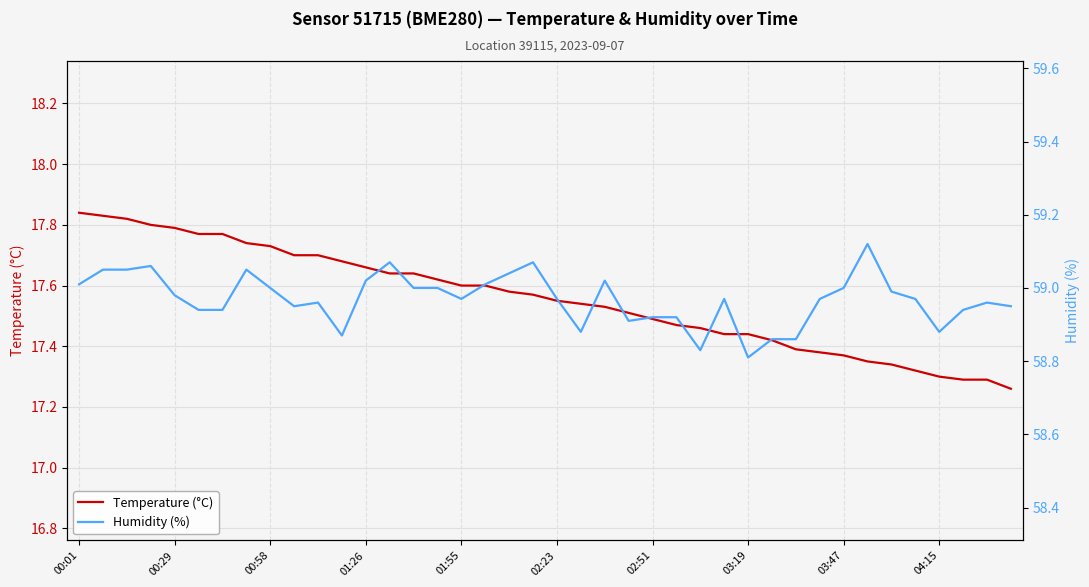

List the labels in order of Humidity (%) value, smallest first.

28, 26, 29, 30, 11, 21, 36, 23, 24, 25, 02:23, 02:51, 37, 04:15, 39, 10, 38, 16, 20, 27, 31, 35, 01:55, 34, 03:47, 14, 15, 32, 00:01, 17, 12, 22, 18, 00:29, 00:58, 03:19, 01:26, 13, 19, 33